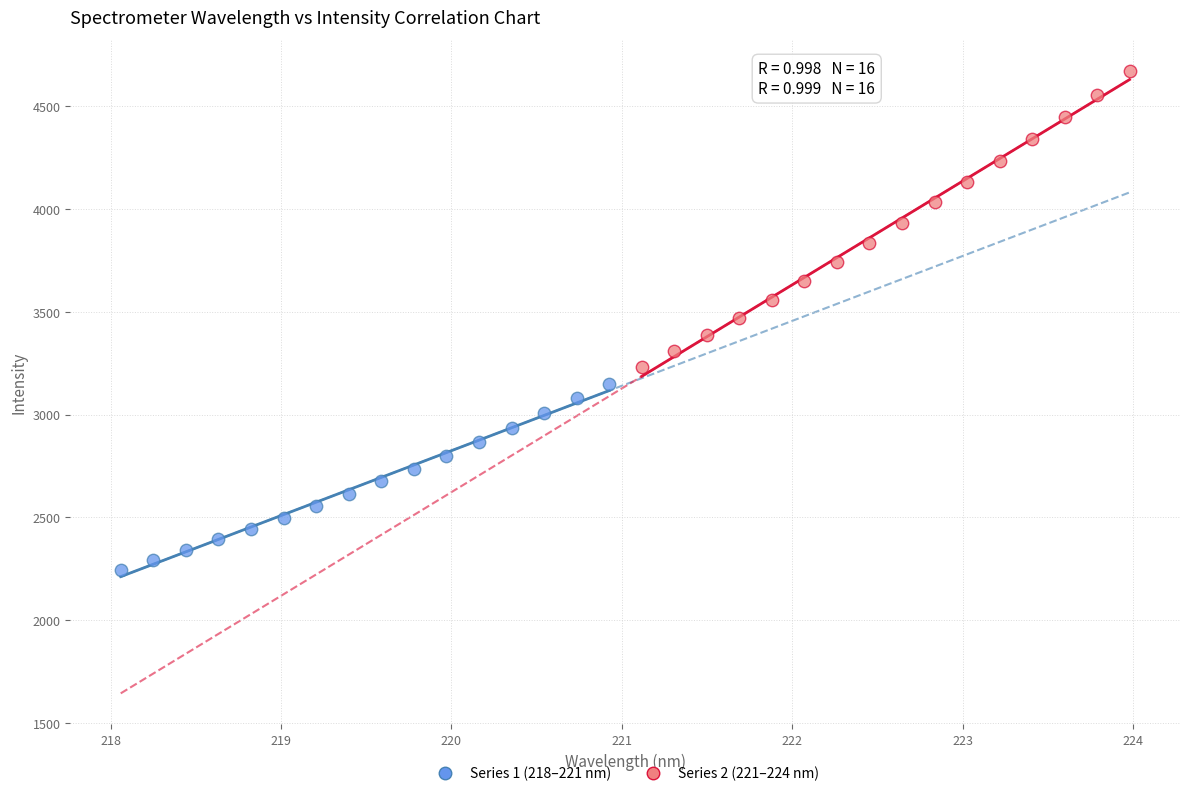

Which series contains the highest Y value?

Series 2 (221–224 nm)